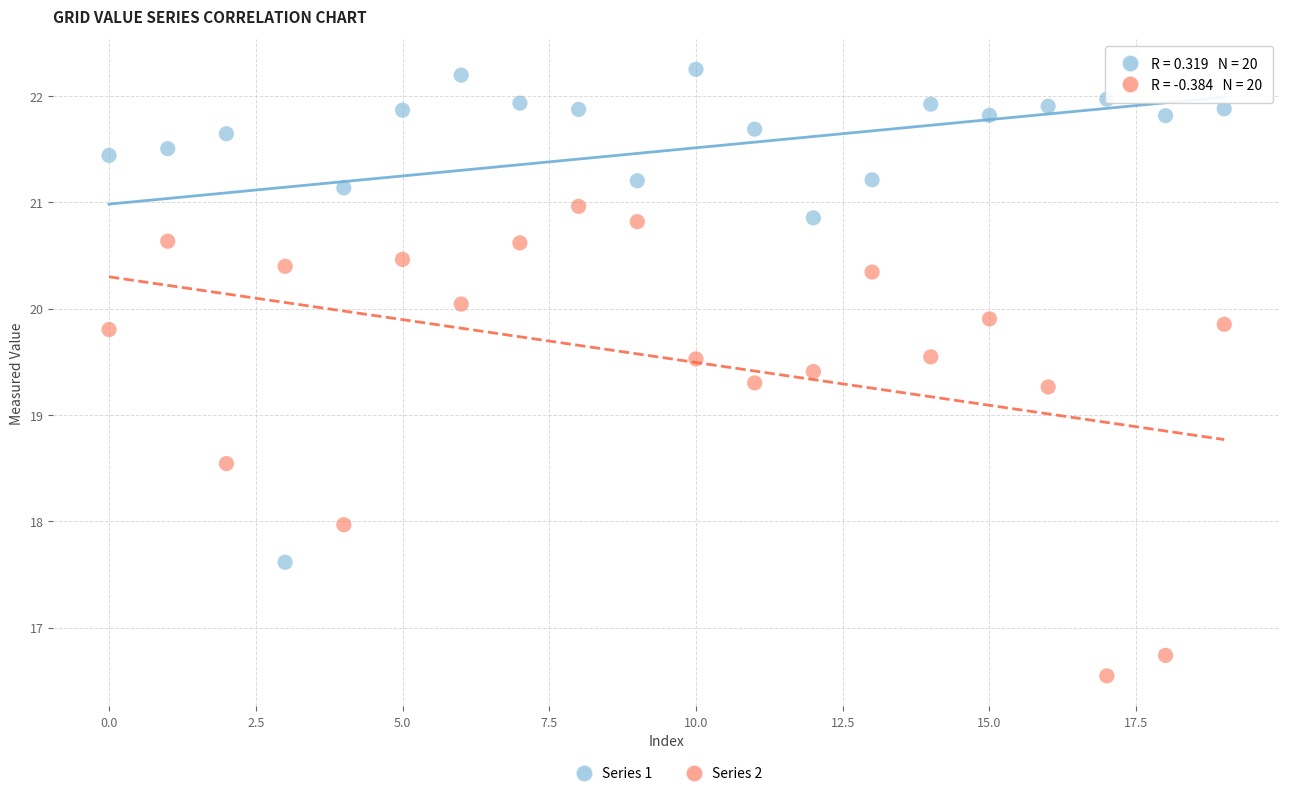

Which series has the widest spread of Y values?

Series 1